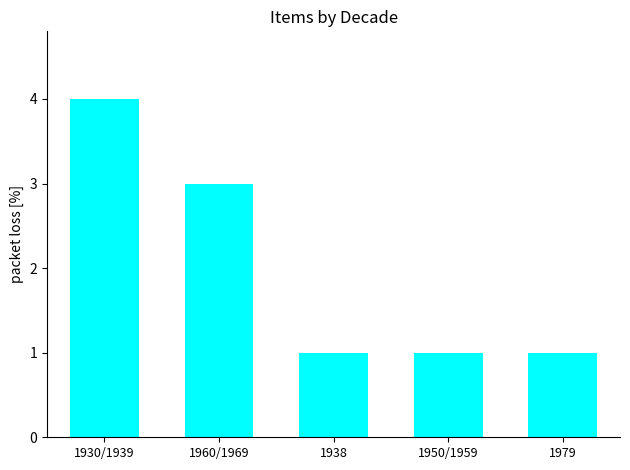

What is the average value?

2